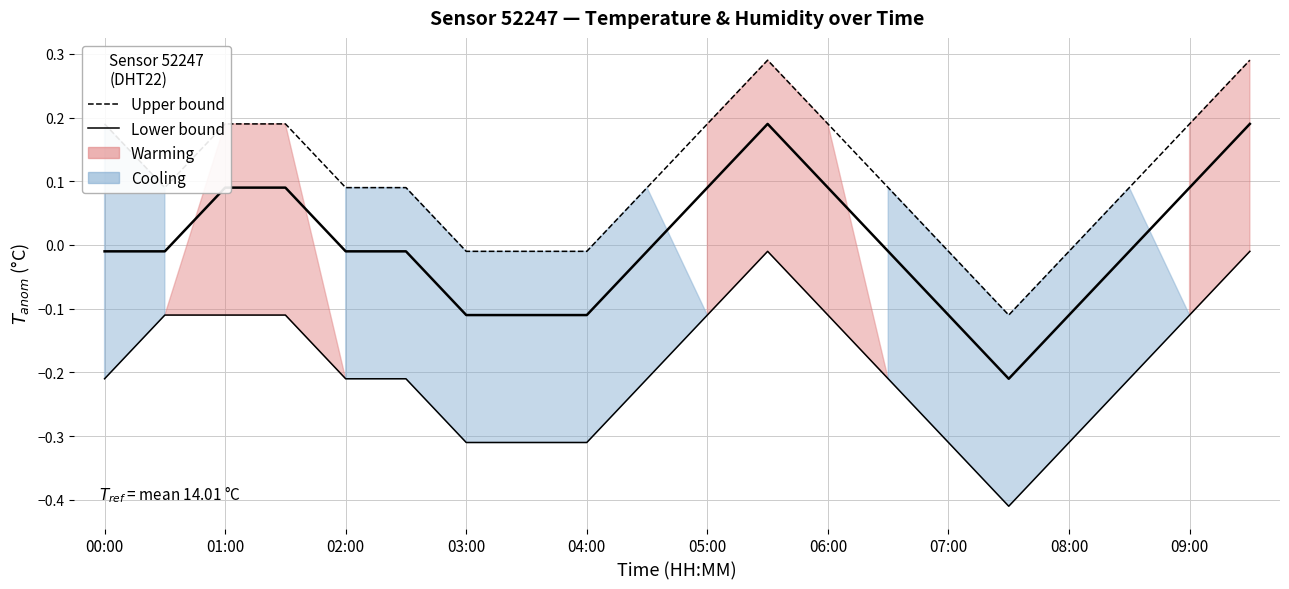

Which series changed the most between 04:00 and 19?

Upper bound